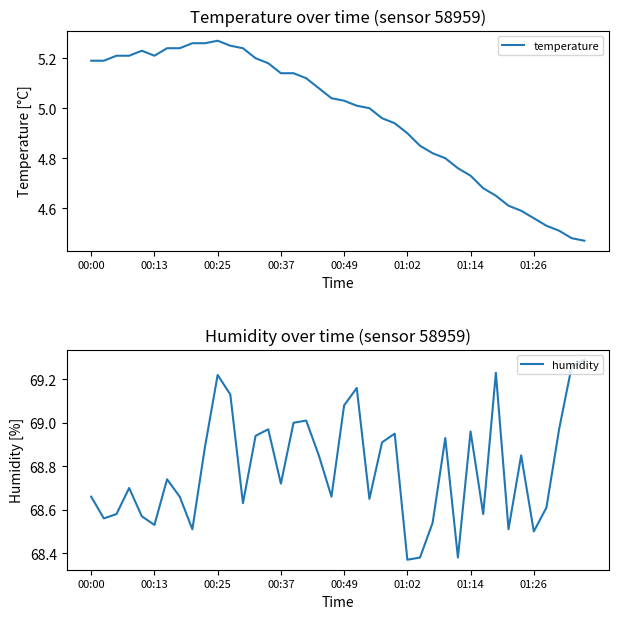

At how many categories does at least one series exceed 10?

40